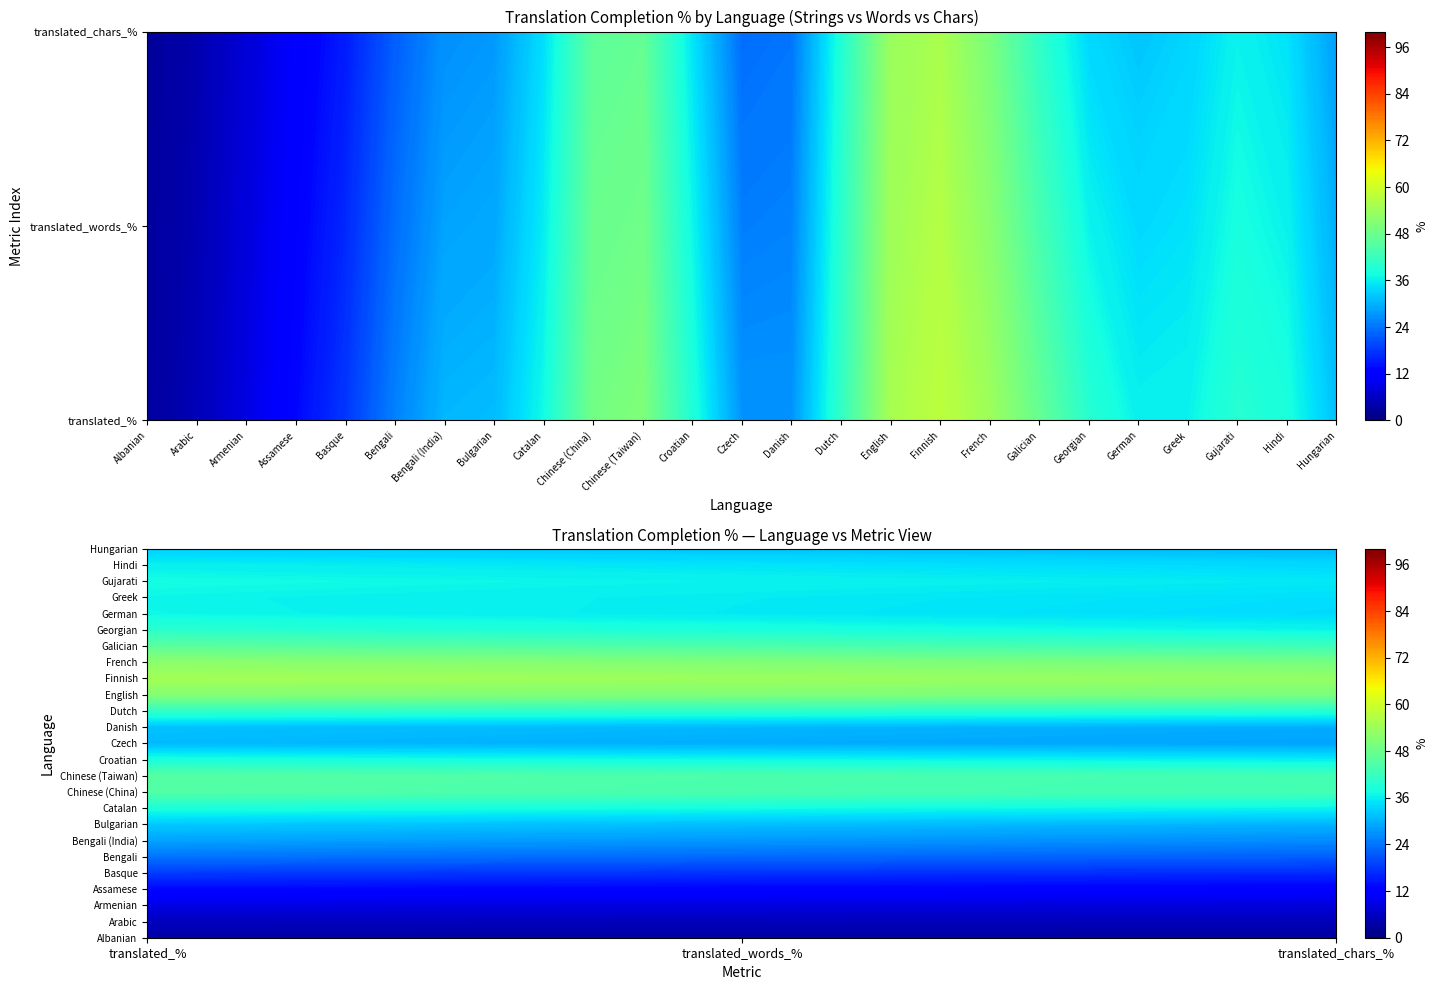

Which series has the widest spread of values?

Galician